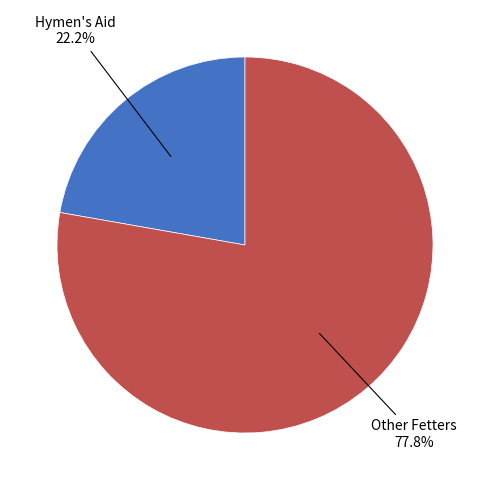

Does any single category account for the majority?

Yes